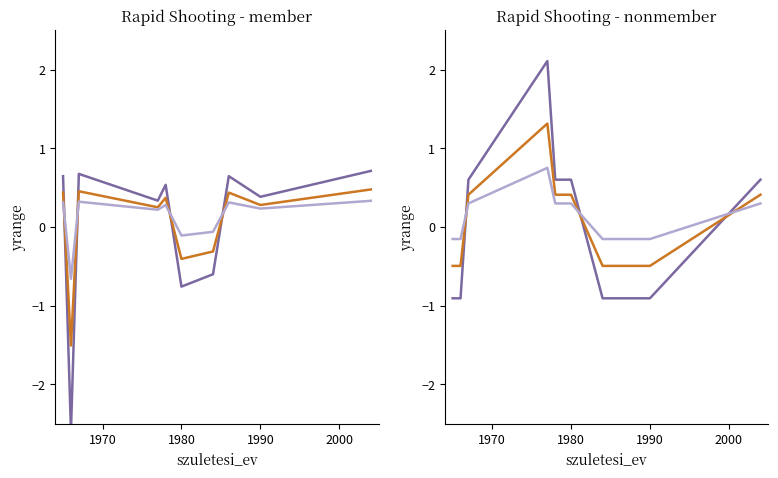

What is the minimum value shown in the chart?

-2.6